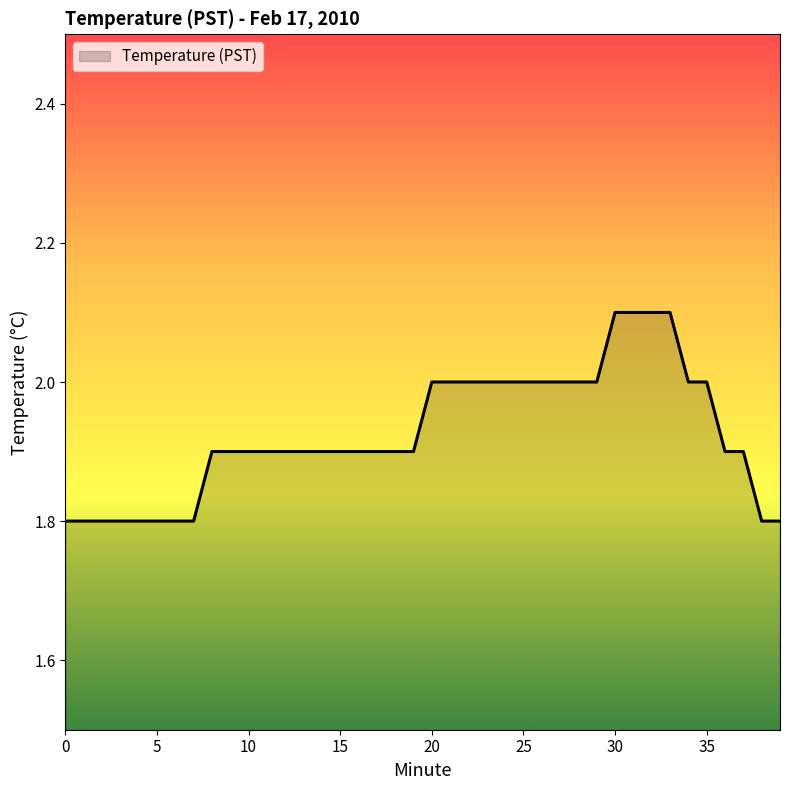

What is the smallest value displayed?

1.8